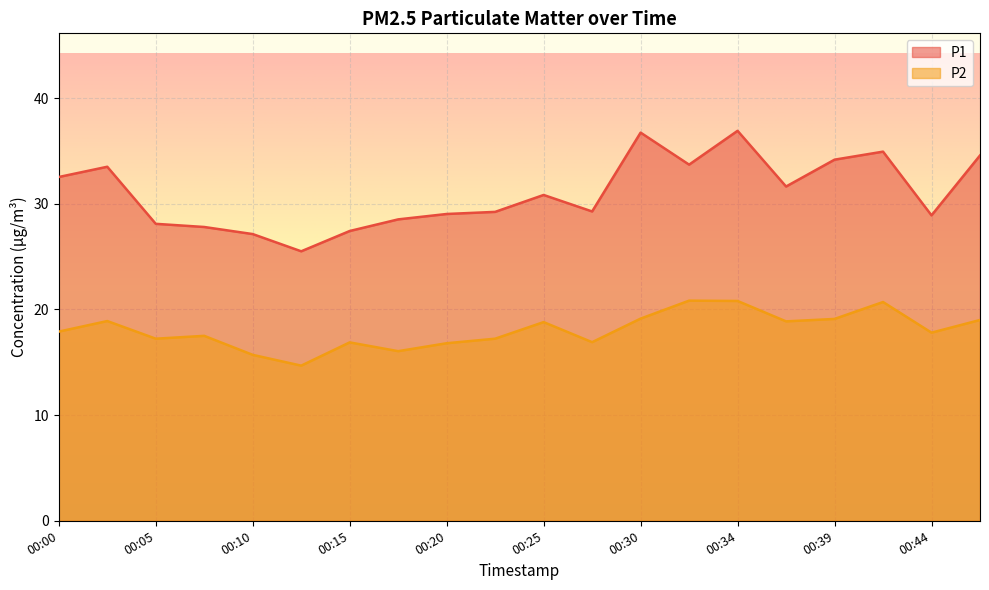

Where is the first local maximum for P1?

00:03